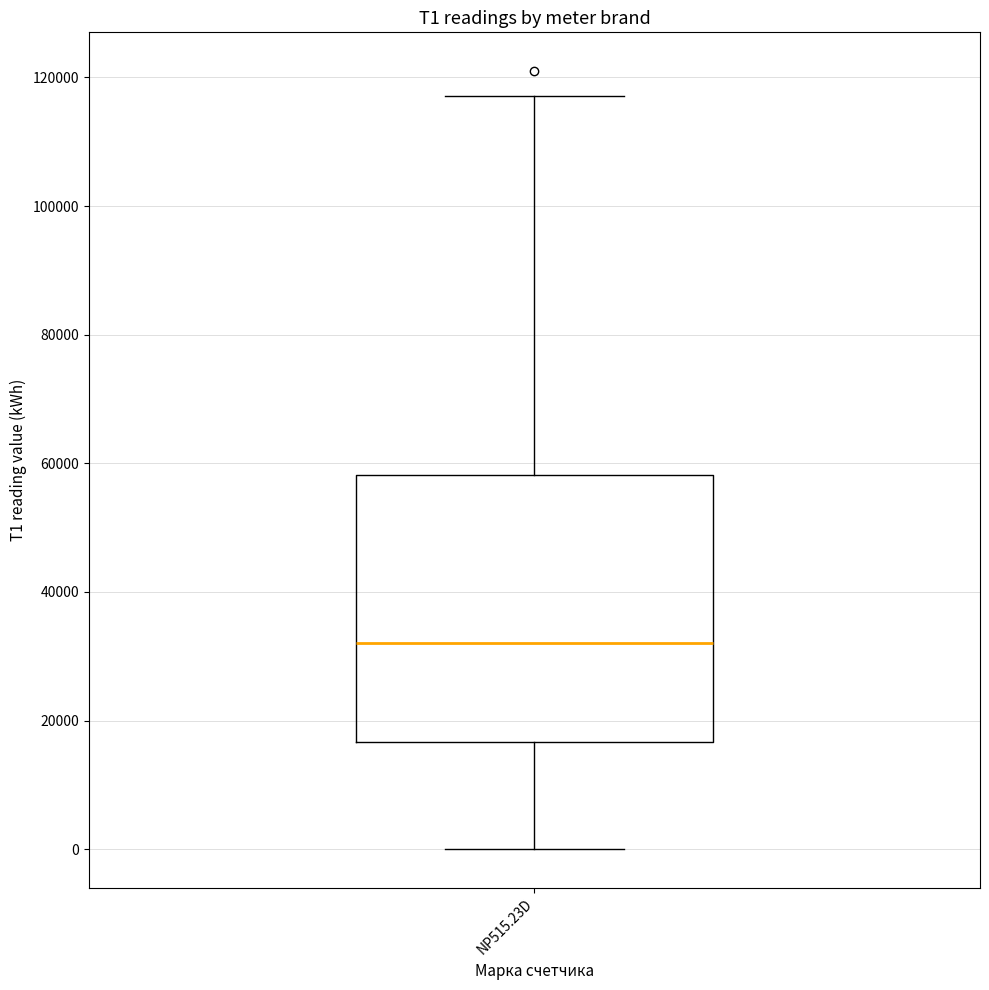

Transcribe this box plot: give where the median line is, the range the box spans, and where the two whiskers end, as read against the y-axis. The values are not printed on the chart, so give them approximately, as read against the axis.

median 32000, box 16000 to 58000, whiskers 0 to 118000